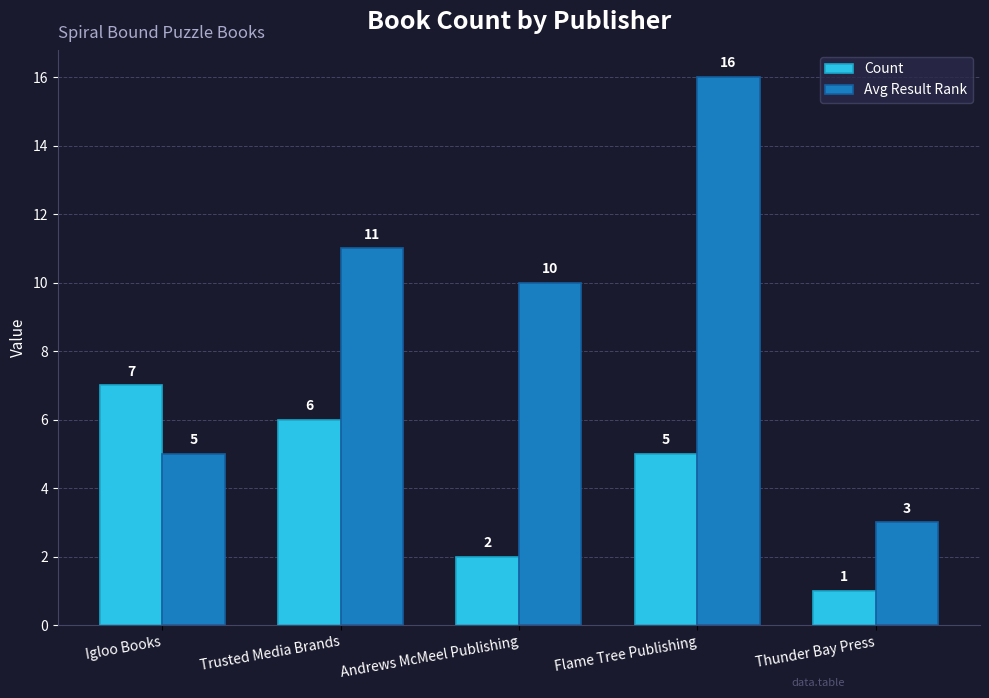

What is the maximum value shown in the chart?

16